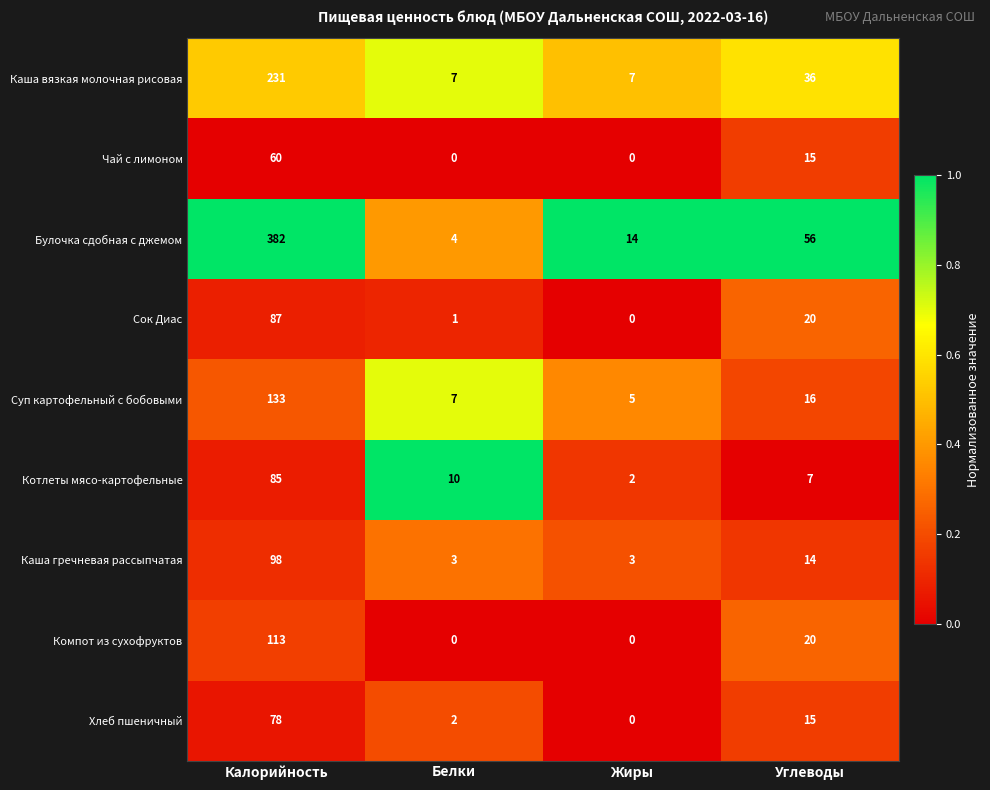

List the series in order of their peak value, highest first.

Булочка сдобная с джемом, Каша вязкая молочная рисовая, Суп картофельный с бобовыми, Компот из сухофруктов, Каша гречневая рассыпчатая, Сок Диас, Котлеты мясо-картофельные, Хлеб пшеничный, Чай с лимоном